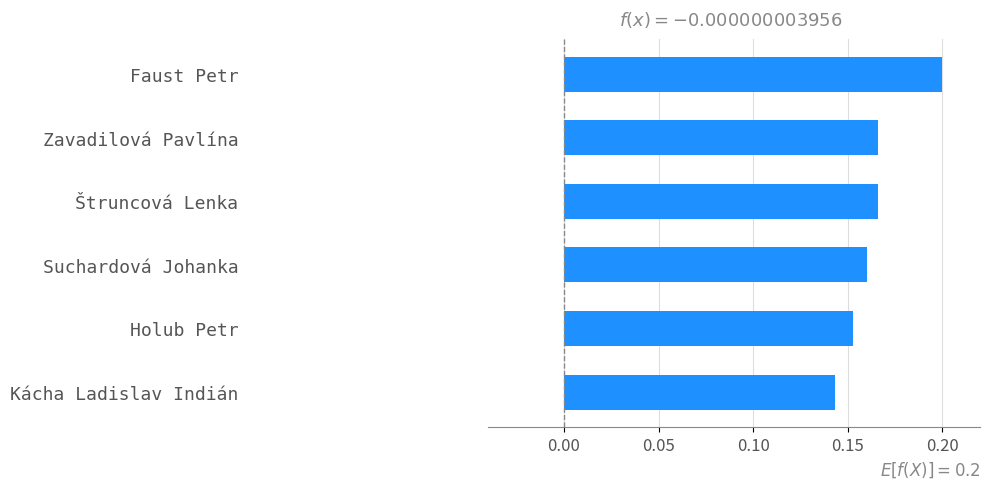

True or false: the data shows 0.2 at Faust Petr.

True